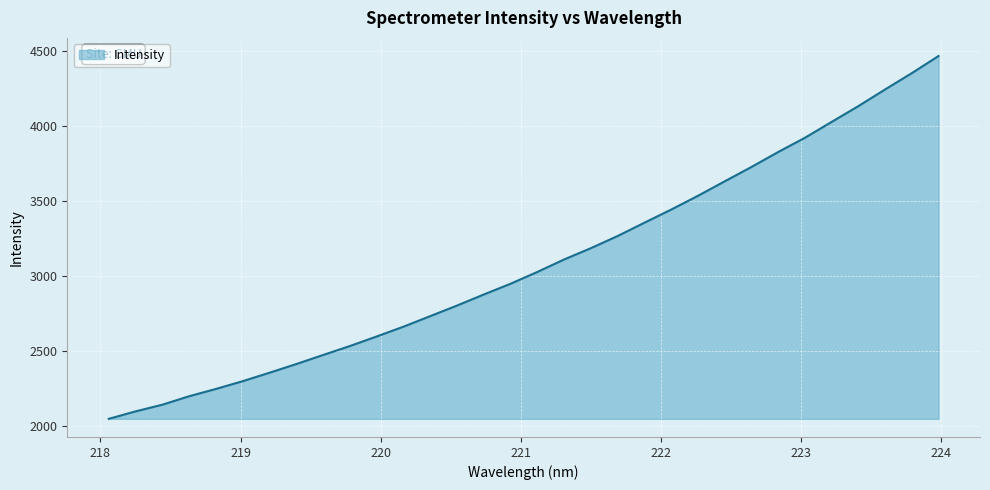

What is the greatest value displayed?

4469.2